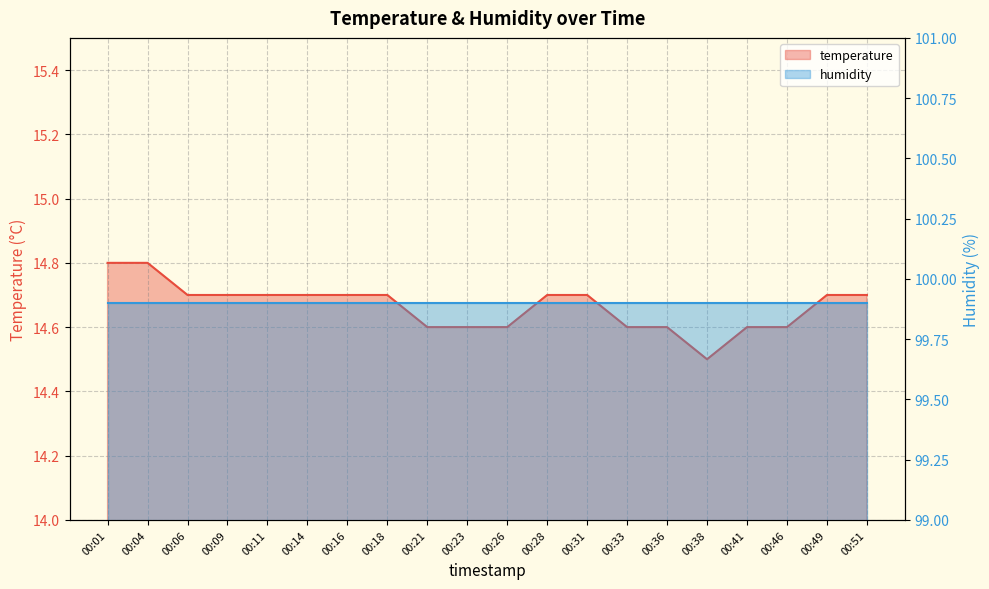

Where is the data nearest to the value 14?

00:38